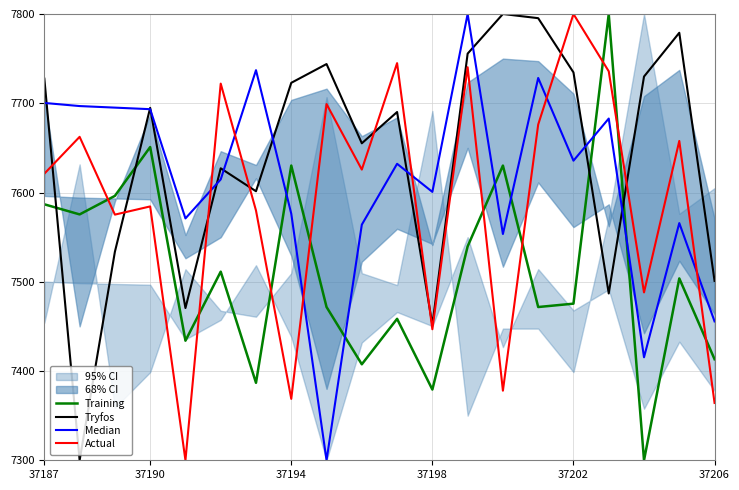

What is the value of the Training point at the 8th from the left?

7630.2